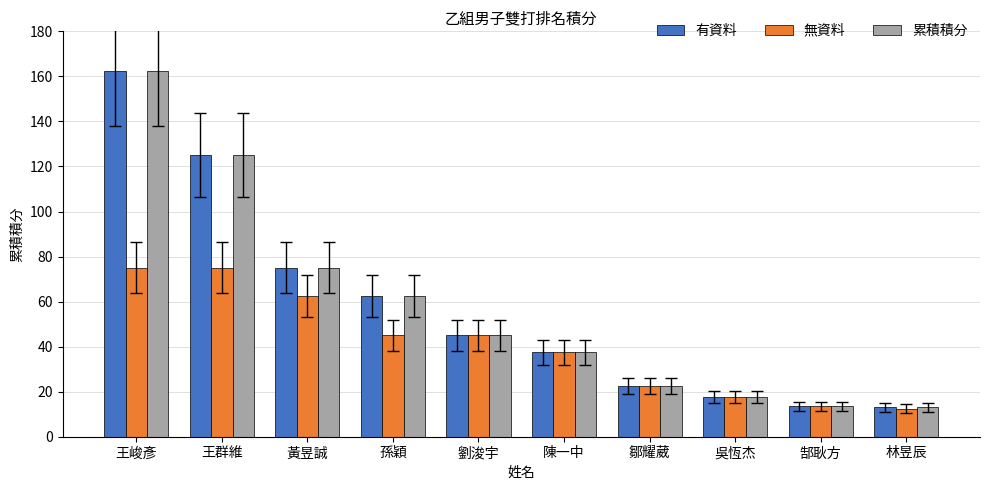

At how many categories does at least one series exceed 153?

1